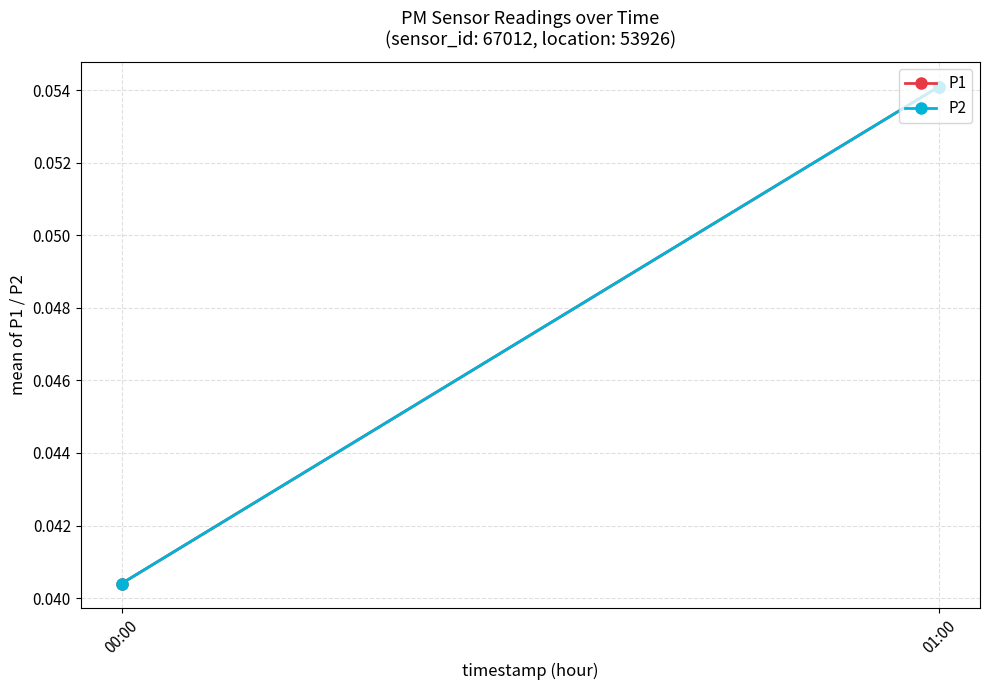

Rank the series by their maximum value, from lowest to highest.

P1, P2